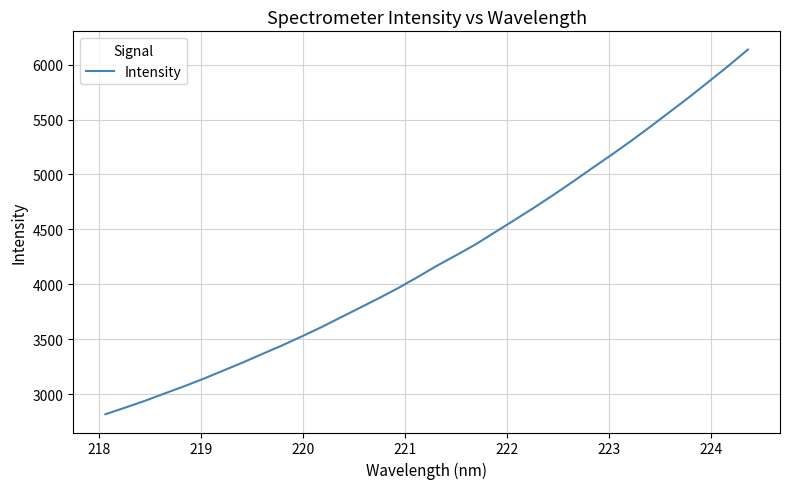

Does the chart have visible grid lines?

Yes